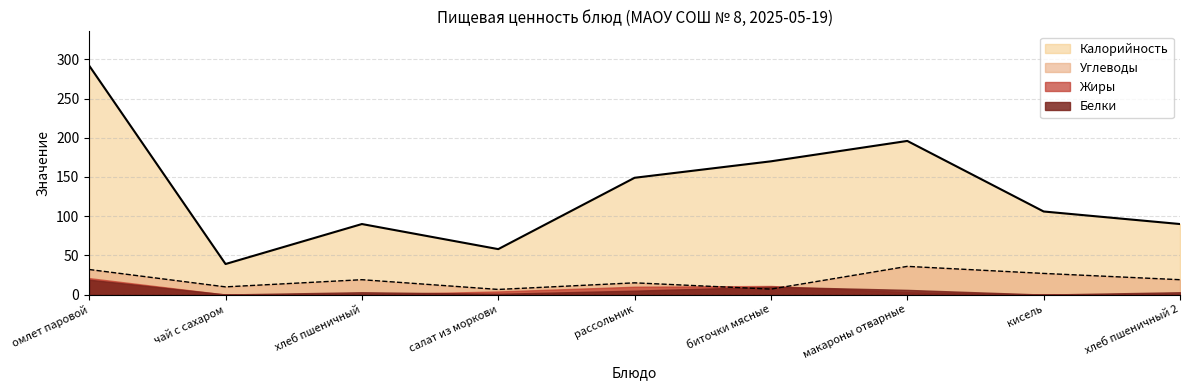

True or false: Калорийность and Жиры cross at least once.

False